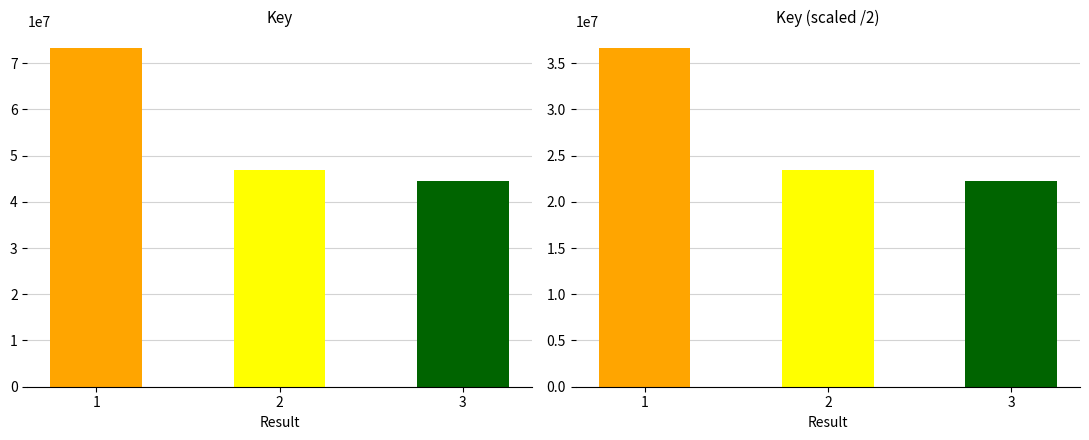

Which series has the widest spread of values?

Key